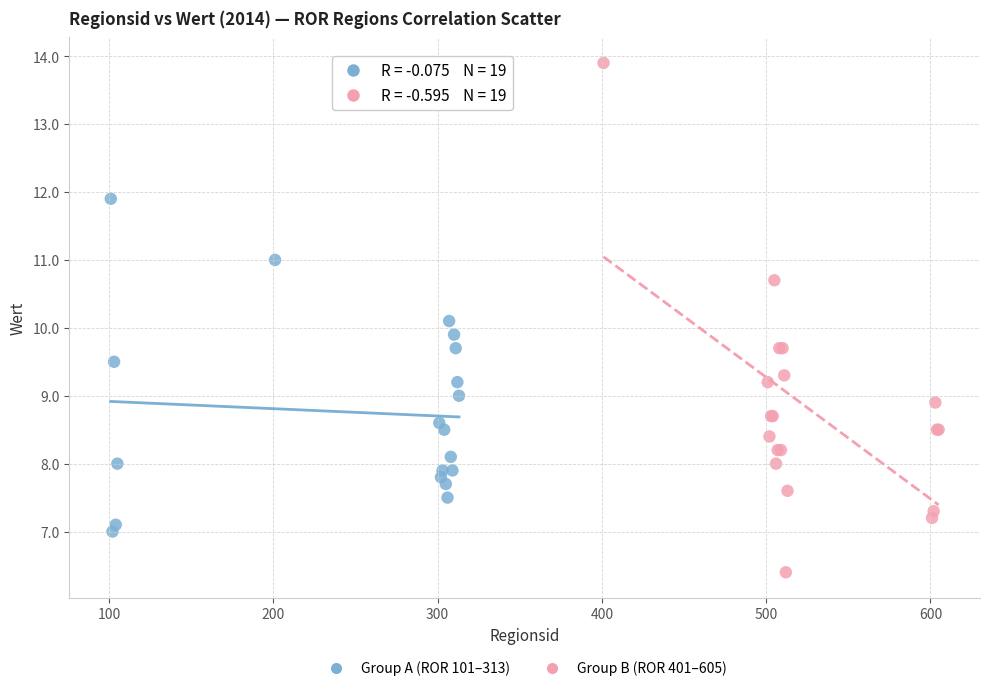

Which series contains the lowest Y value?

Group B (ROR 401–605)